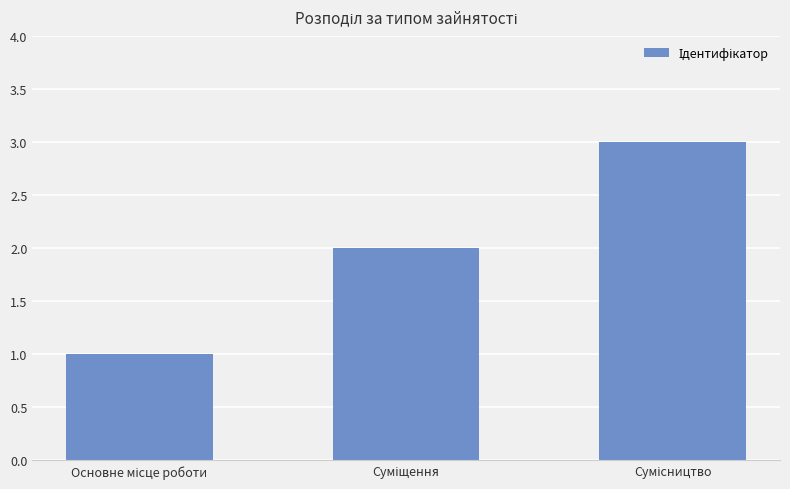

What is the greatest value displayed?

3